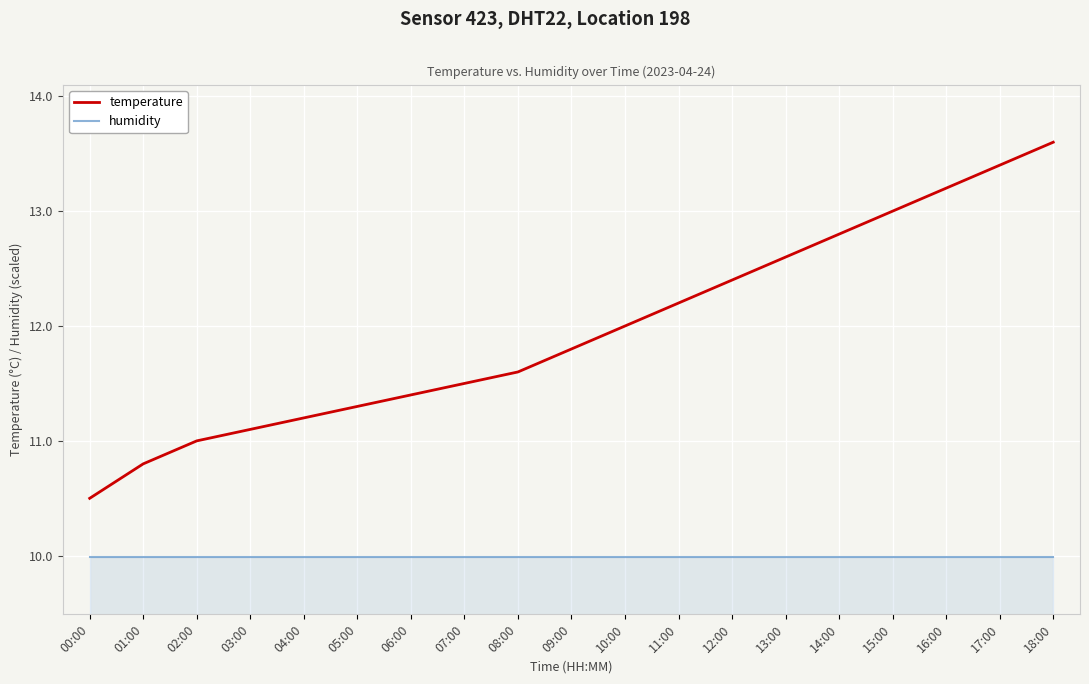

List the series in order of their peak value, lowest first.

humidity, temperature